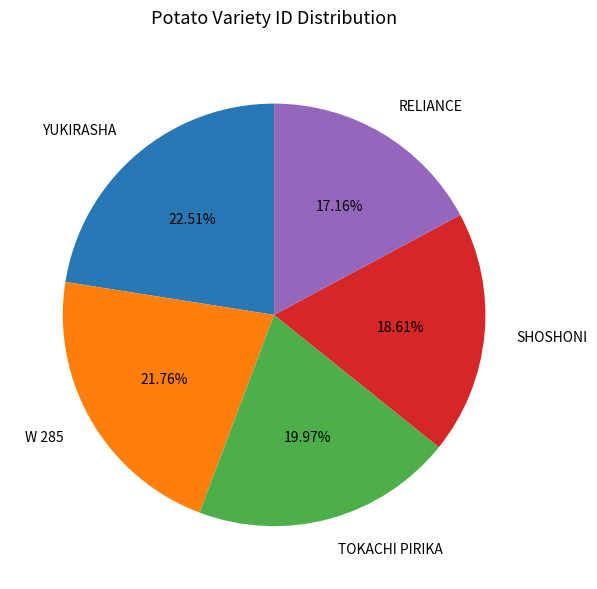

How many slices are in this pie chart?

5